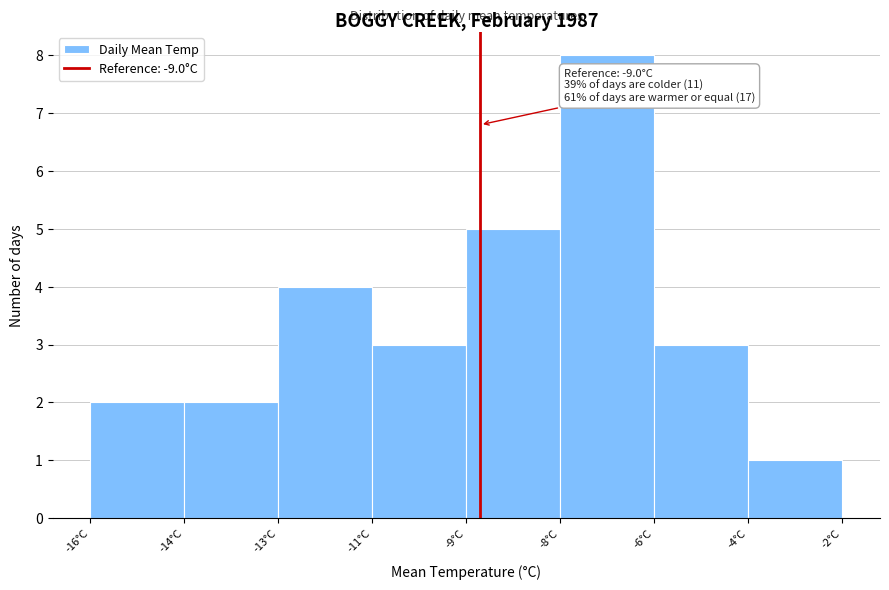

Reading left to right, list all the values displayed in this chart.

-16°C=2	-14°C=2	-13°C=4	-11°C=3	-9°C=5	-8°C=8	-6°C=3	-4°C=1